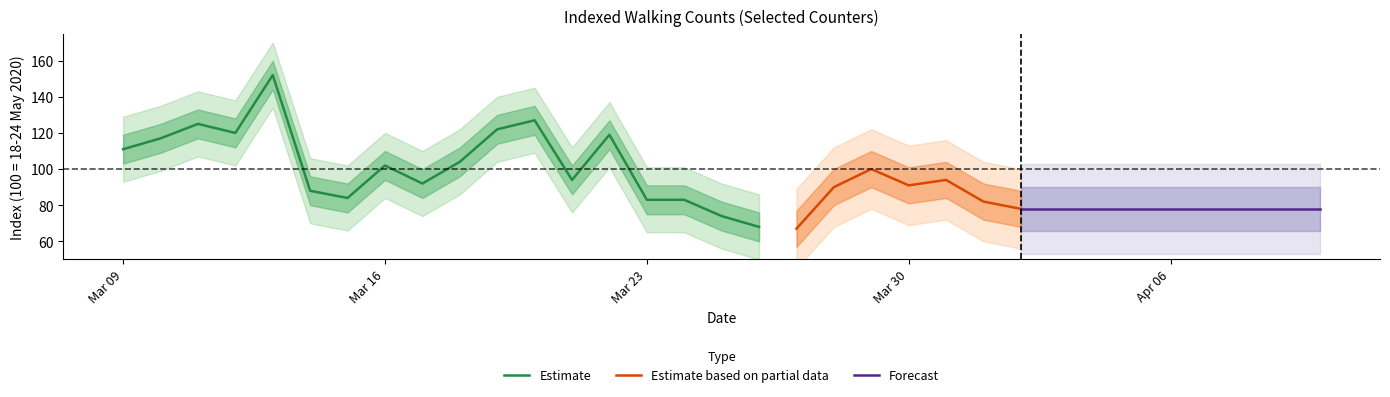

What is the difference between the second highest and minimum values?

60